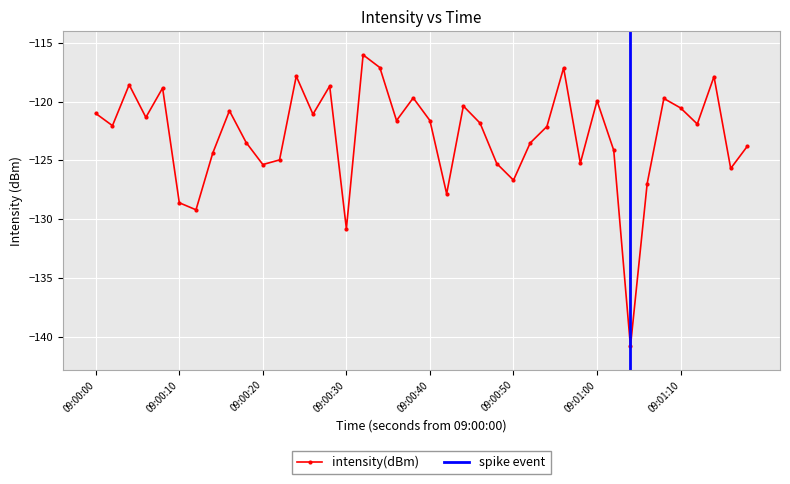

In intensity(dBm), how many points are higher than both neighbors (excluding endpoints)?

12